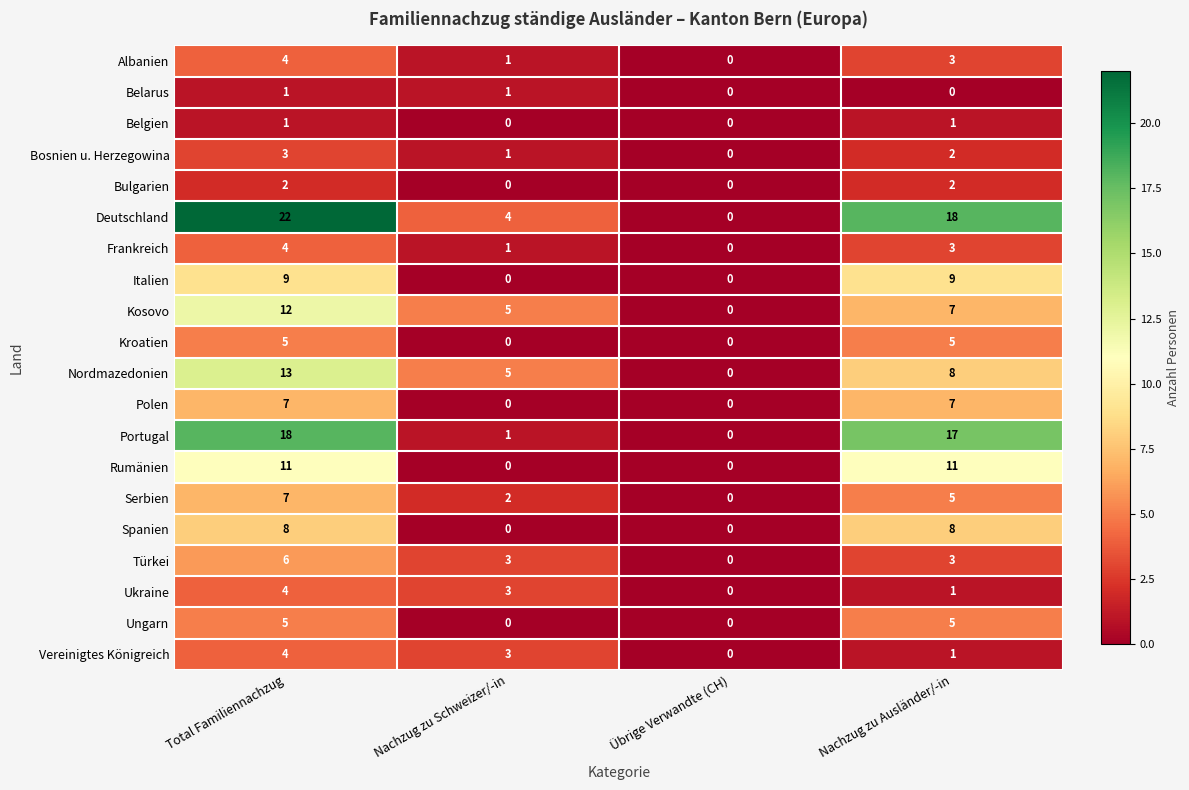

The value of Rumänien at Übrige Verwandte (CH) is 0. True or false?

True